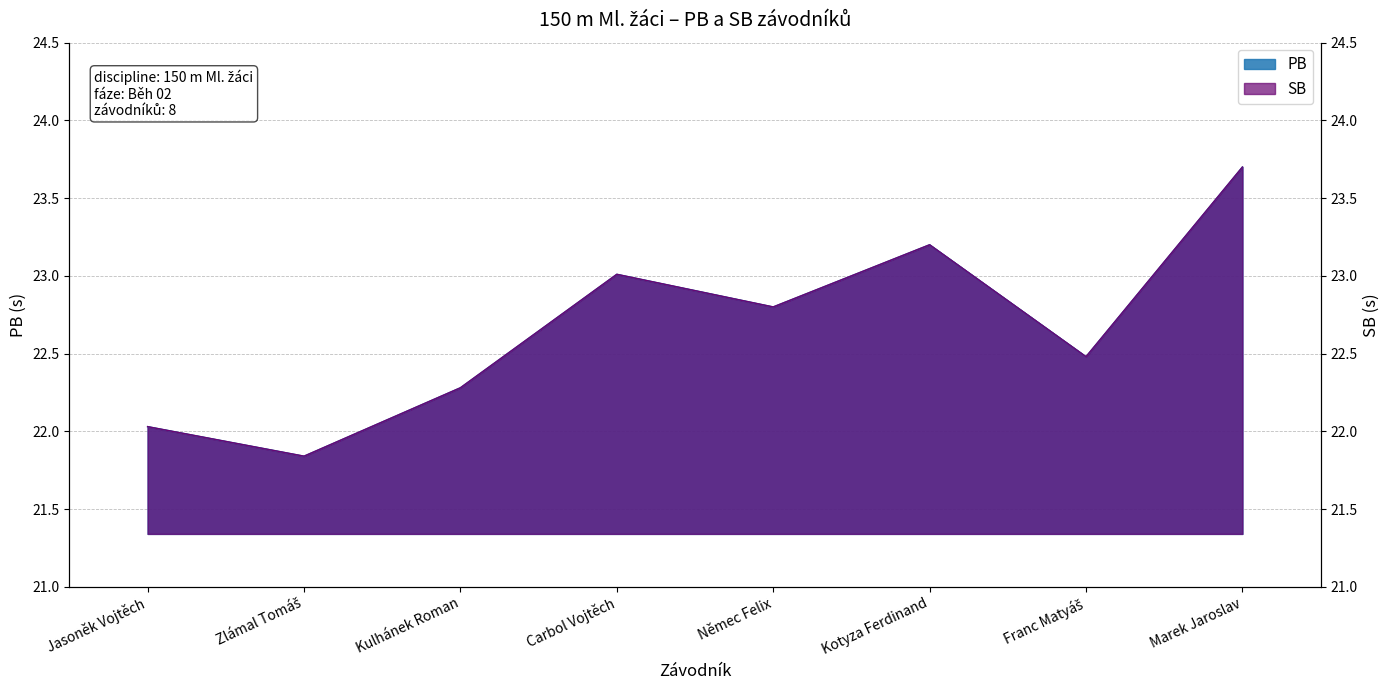

True or false: SB and PB intersect in this chart.

False